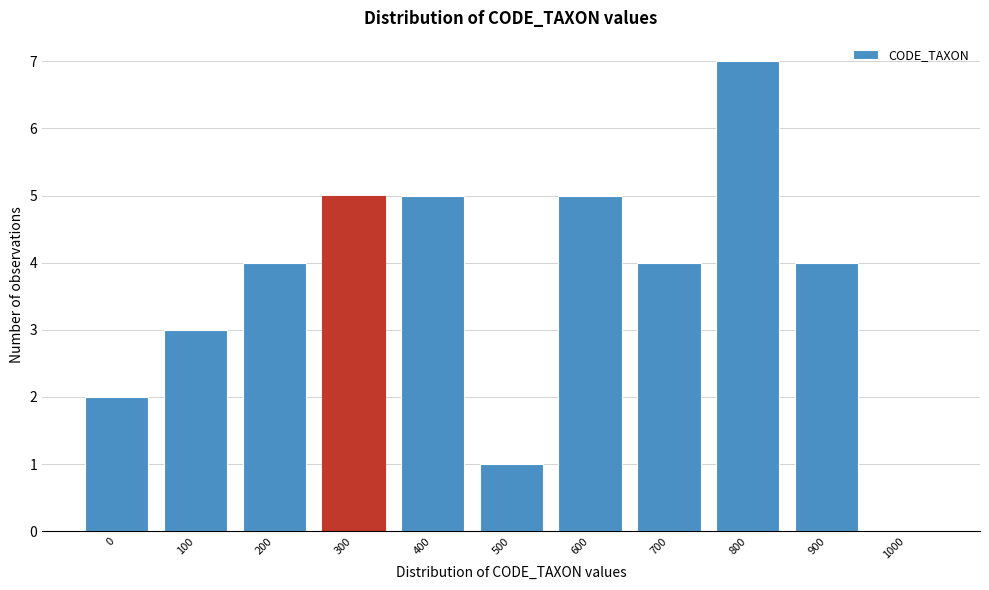

Reading left to right, transcribe all the data shown in this chart.

0=2	100=3	200=4	300=5	400=5	500=1	600=5	700=4	800=7	900=4	1000=0